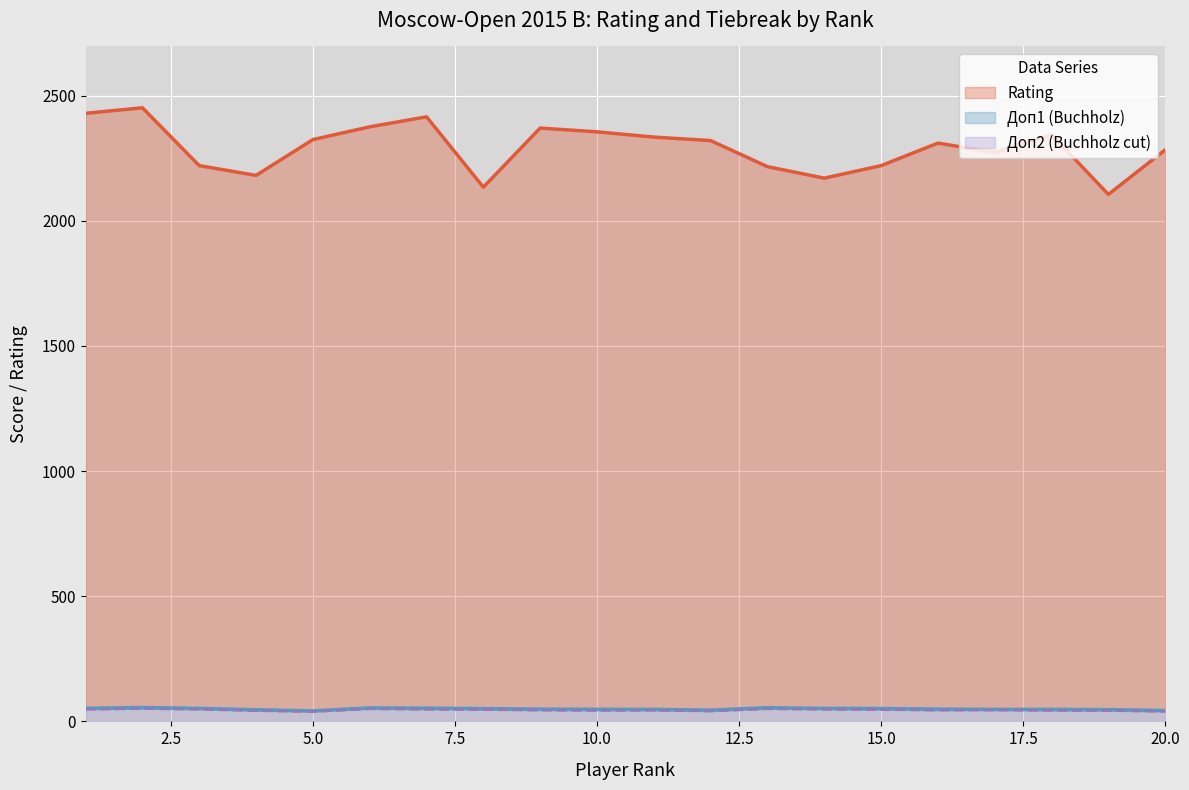

True or false: Rating has a value of 2181.0 at 4.

True